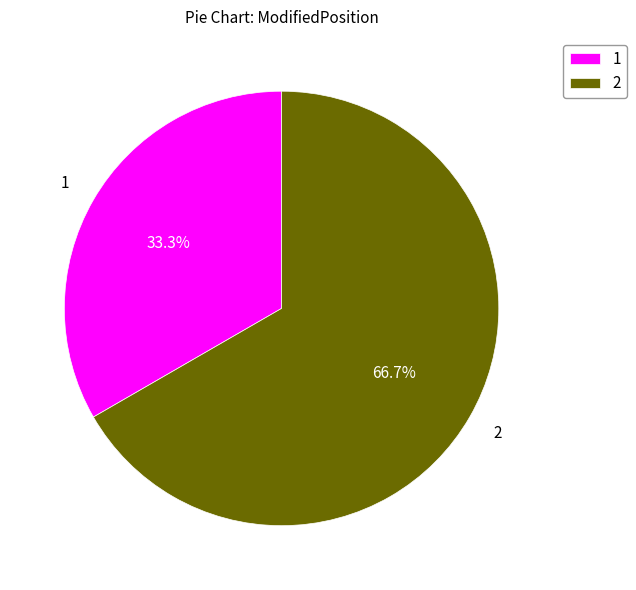

What portion of the pie excludes 2?

33.3%